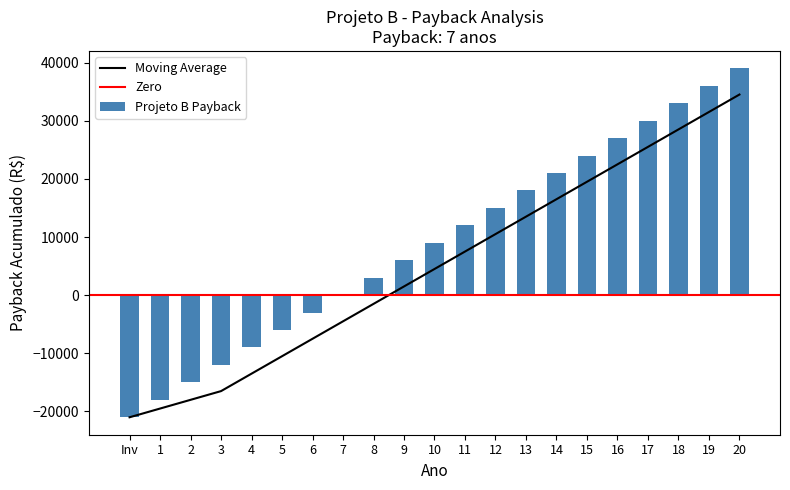

Rank the categories by value from highest to lowest.

20, 19, 18, 17, 16, 15, 14, 13, 12, 11, 10, 9, 8, 7, 6, 5, 4, 3, 2, 1, Inv